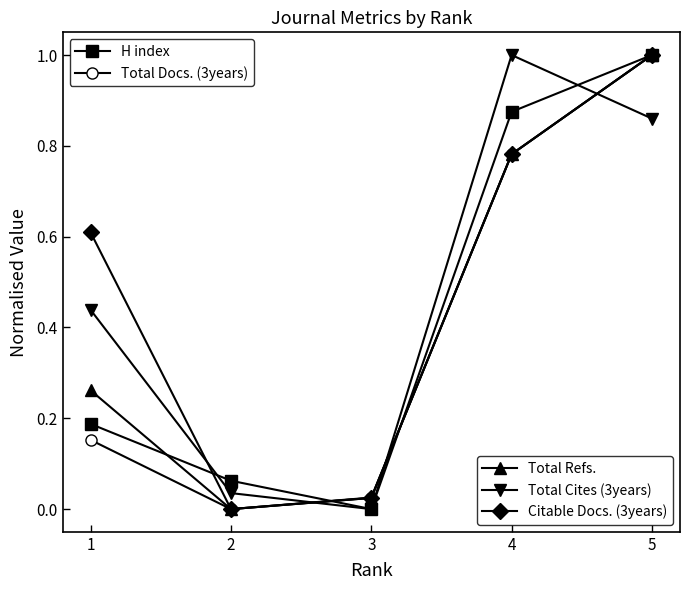

What is the maximum value shown in the chart?

1.0